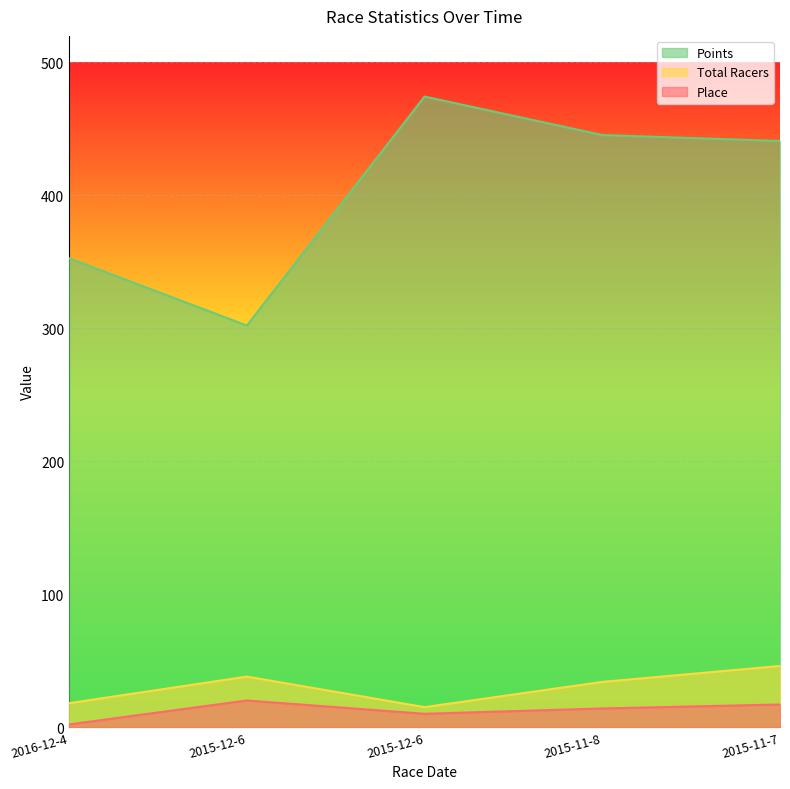

At 2015-11-8, list the series in order from largest to smallest.

Points, Total Racers, Place